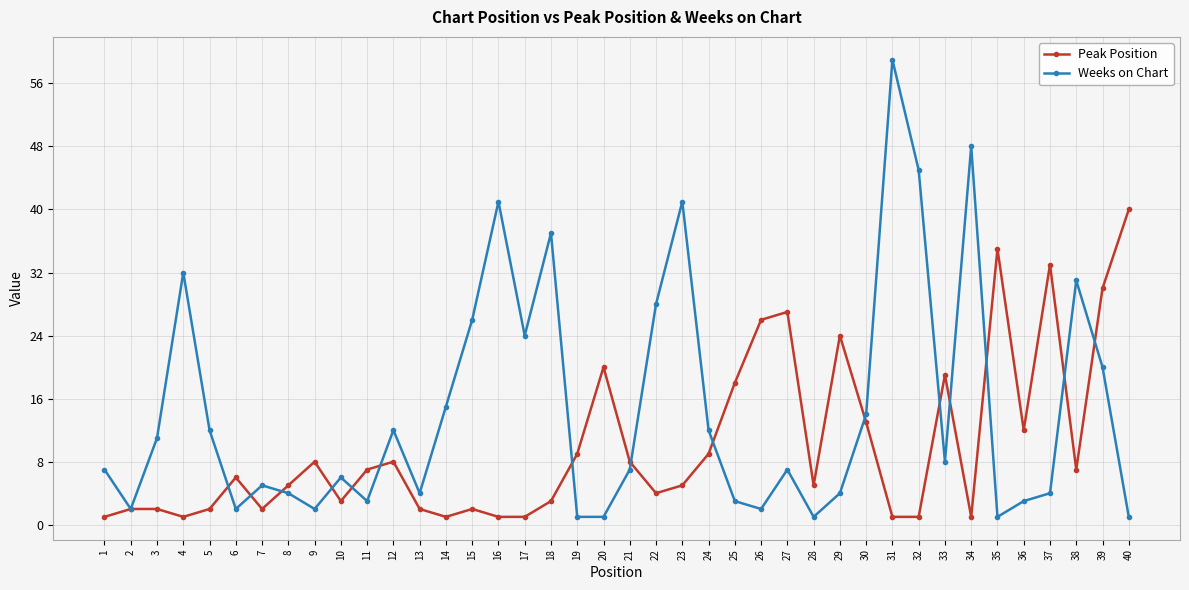

Which series has the largest total across all categories?

Weeks on Chart